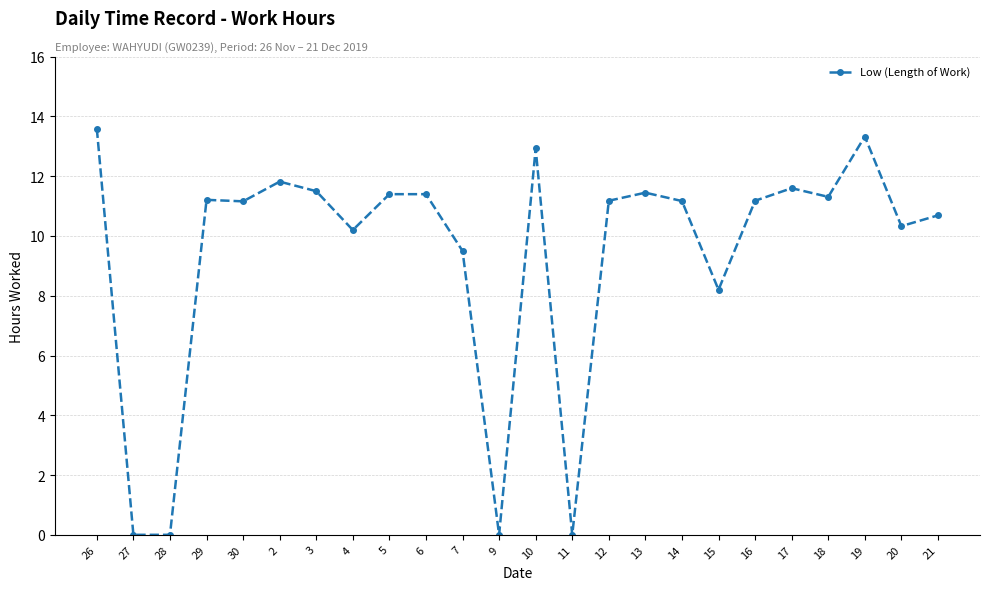

What is the maximum value shown in the chart?

13.6